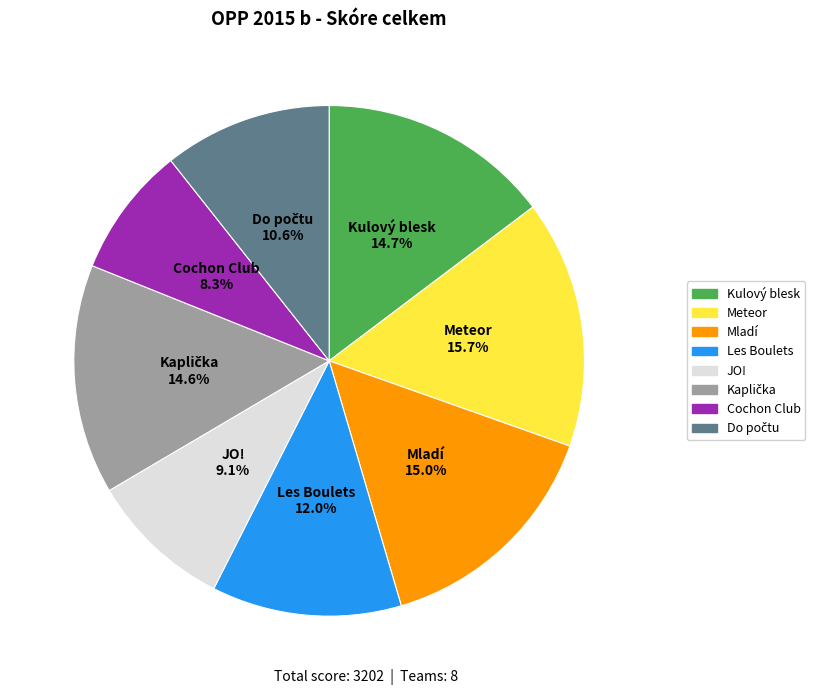

What percentage do Mladí and Cochon Club together represent?

23.3%